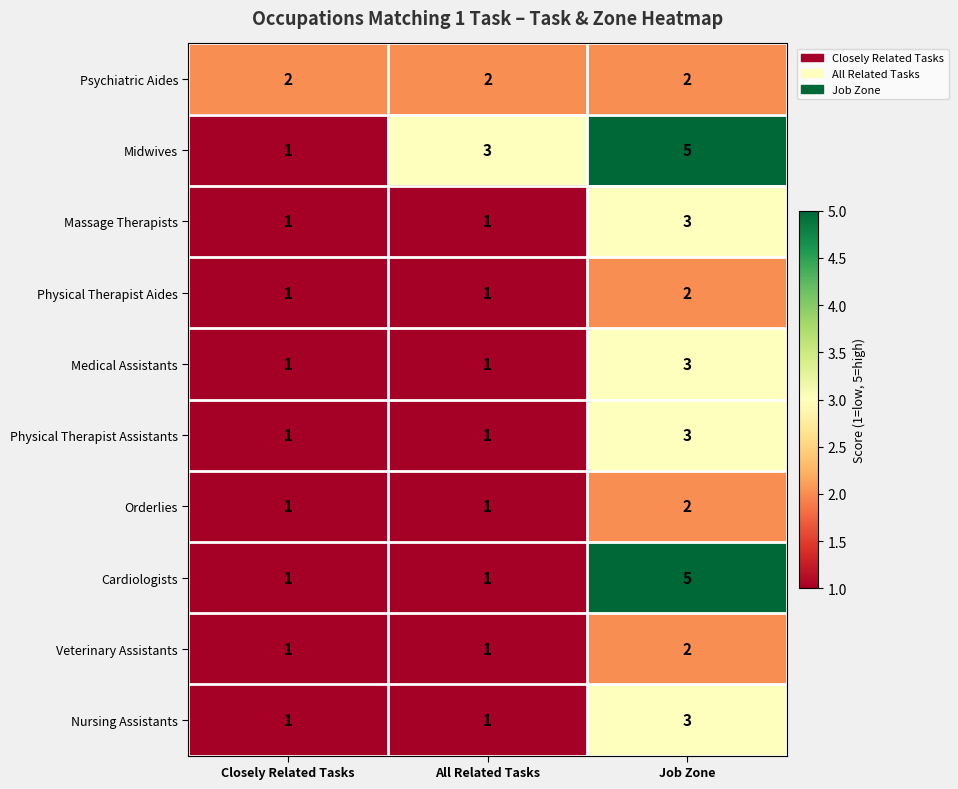

The Medical Assistants series shows 0 at All Related Tasks. True or false?

False